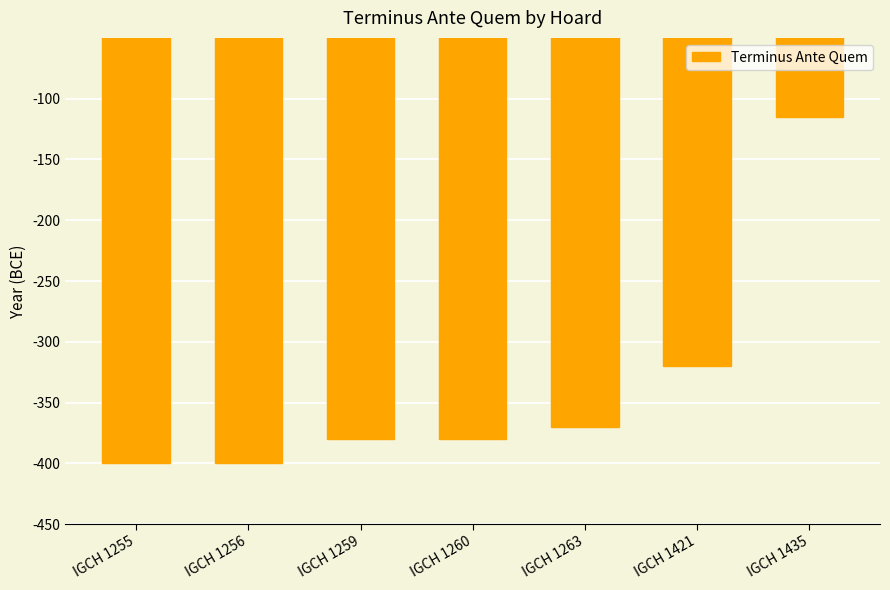

What is the maximum value shown in the chart?

-115